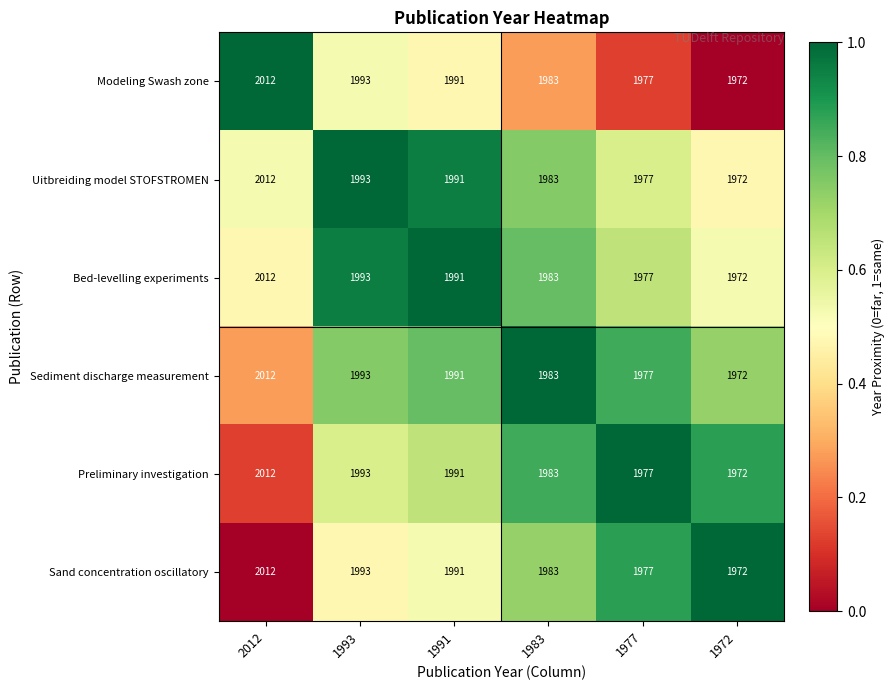

Is the value of Bed-levelling experiments at 1991 greater than the value of Sand concentration oscillatory at 1972?

Yes